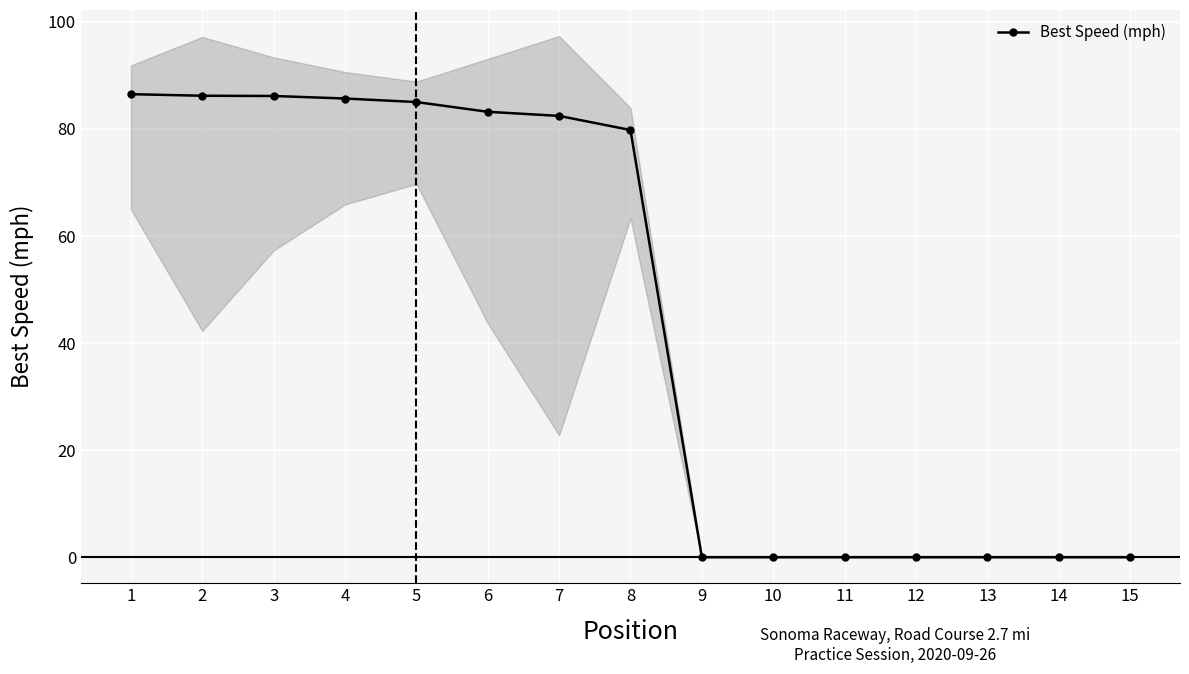

Is this an area chart (filled region under the line)?

No